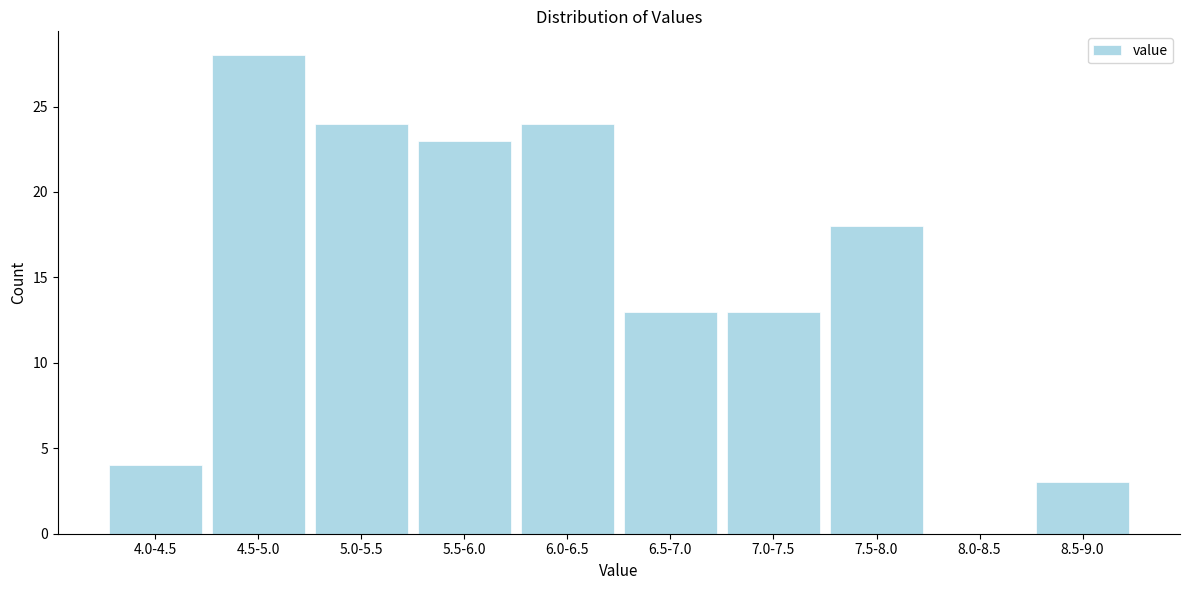

Reading left to right, what are all the values shown in this chart?

4.0-4.5=4	4.5-5.0=28	5.0-5.5=24	5.5-6.0=23	6.0-6.5=24	6.5-7.0=13	7.0-7.5=13	7.5-8.0=18	8.0-8.5=0	8.5-9.0=3